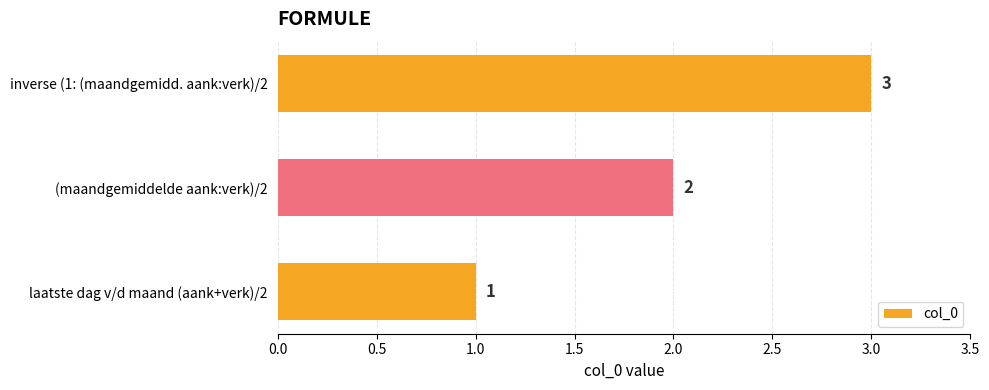

The value at (maandgemiddelde aank:verk)/2 is 2. True or false?

True